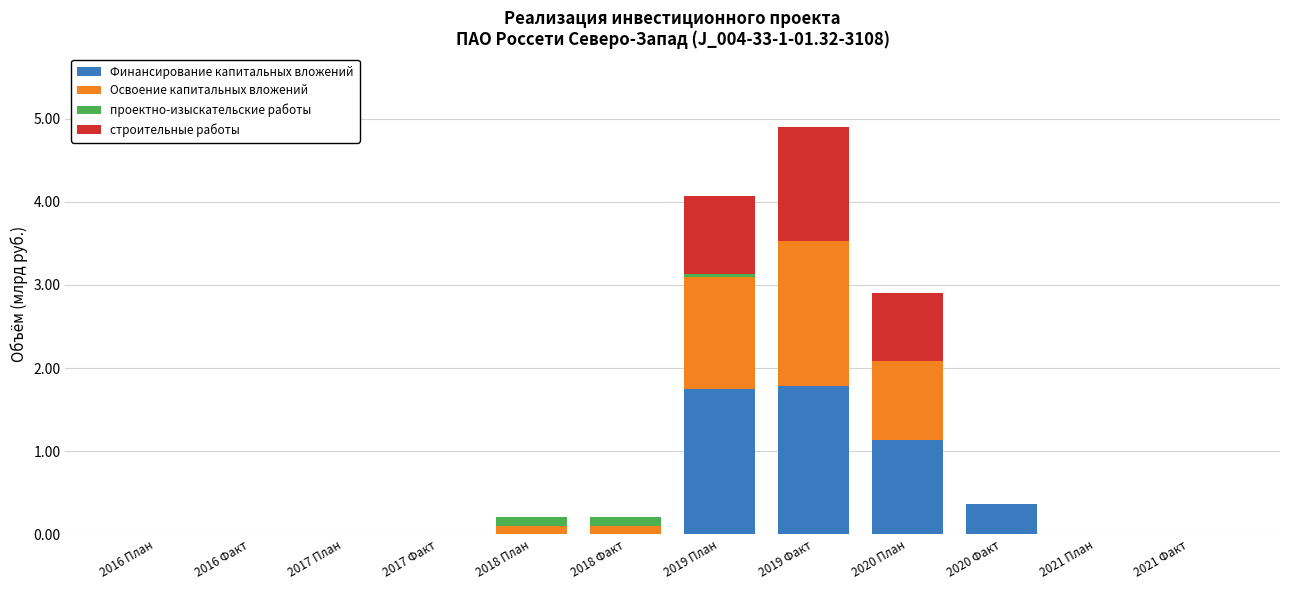

Count the number of data series in this chart.

4